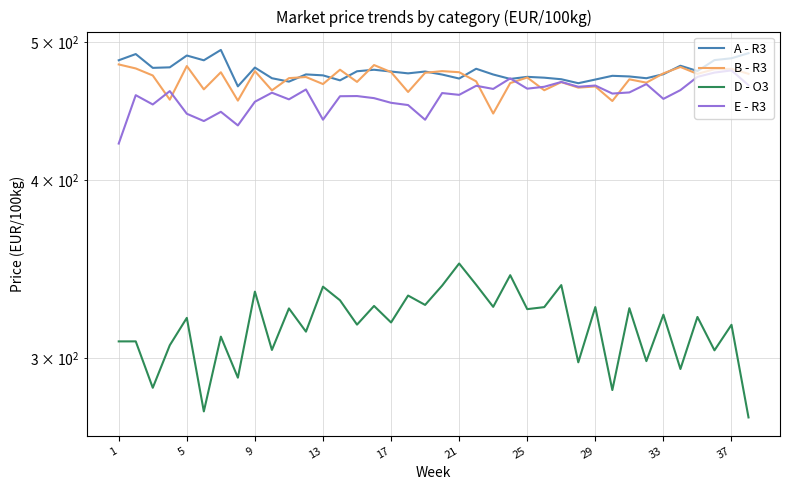

How many lines are shown in the chart?

4